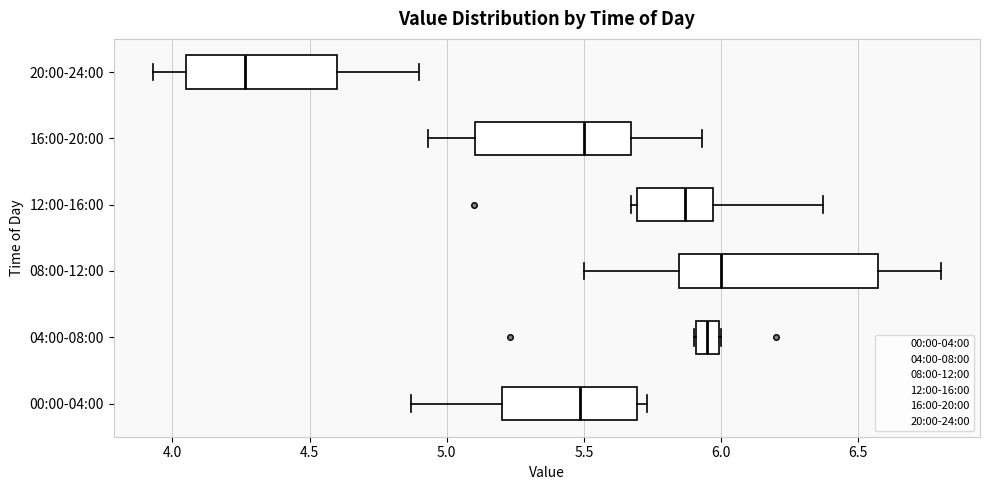

Reading bottom to top, transcribe this box plot: for each box, give where its median line is, the range the box spans, and where its two whiskers end, as read against the x-axis. The values are not printed on the chart, so give them approximately, as read against the axis.

00:00-04:00: median 5.50, box 5.20 to 5.70, whiskers 4.85 to 5.75
04:00-08:00: median 5.95, box 5.90 to 6.00, whiskers 5.90 to 6.00
08:00-12:00: median 6.00, box 5.85 to 6.55, whiskers 5.50 to 6.80
12:00-16:00: median 5.85, box 5.70 to 5.95, whiskers 5.65 to 6.35
16:00-20:00: median 5.50, box 5.10 to 5.65, whiskers 4.95 to 5.95
20:00-24:00: median 4.25, box 4.05 to 4.60, whiskers 3.95 to 4.90